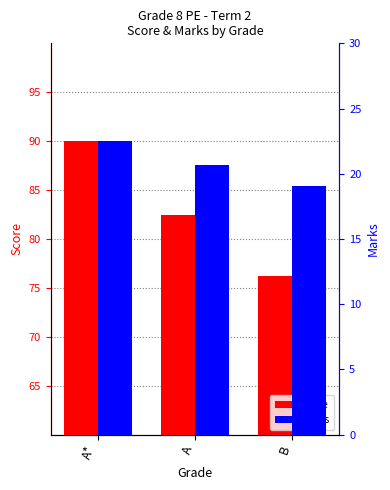

Reading right to left, what are all the values shown in this chart?

Score: 76.2	82.5	90.0
Marks: 19.1	20.7	22.5